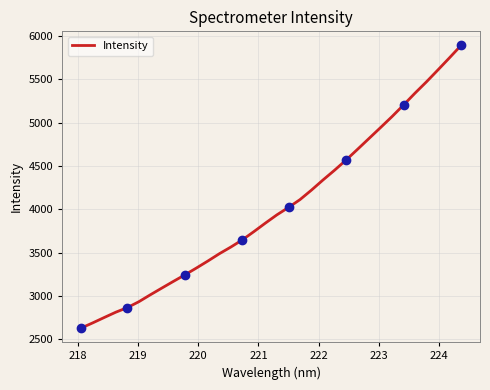

What is the difference between the maximum and minimum values?

3259.7